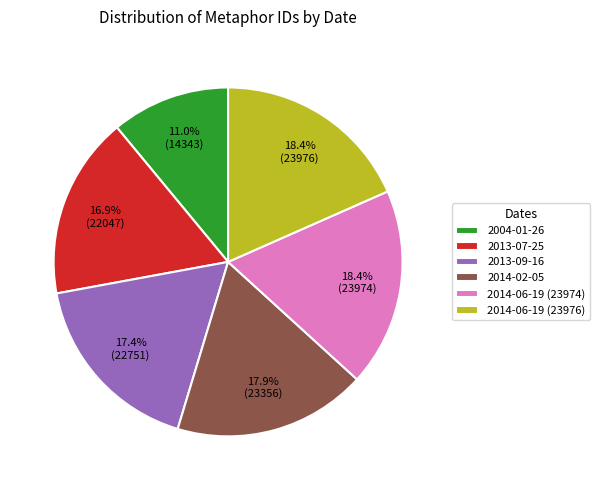

Does any single category account for the majority?

No